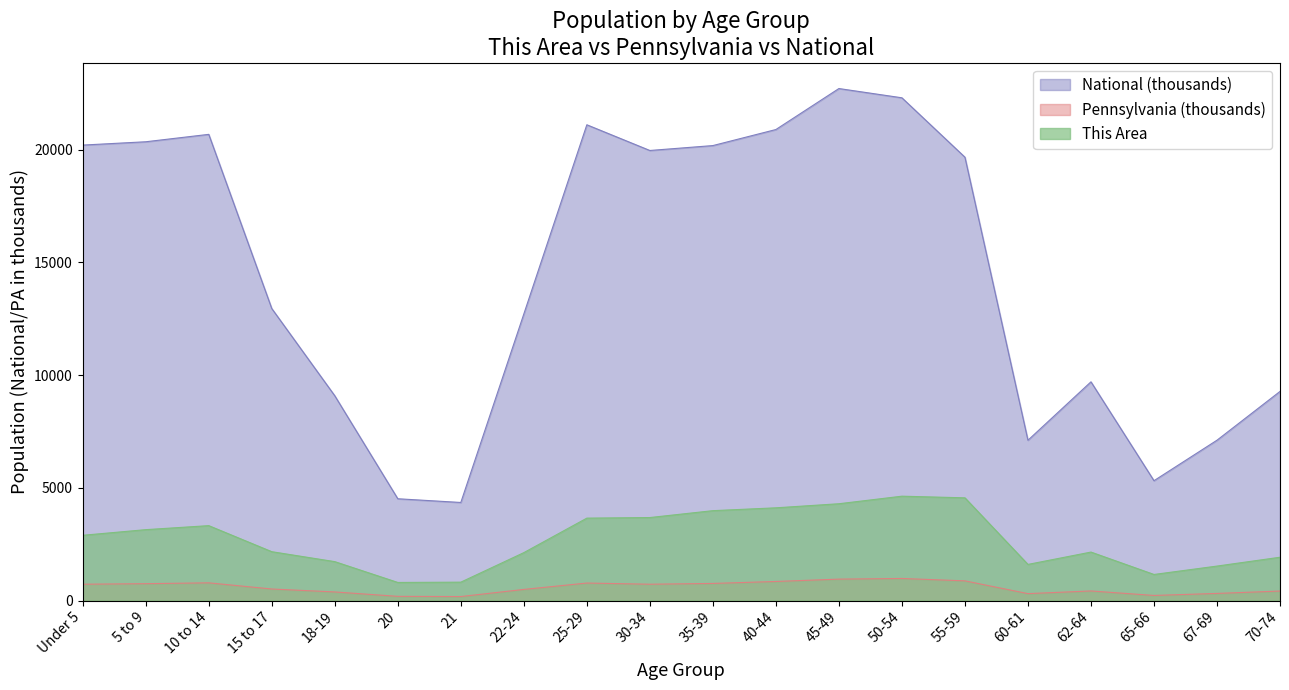

Reading left to right, list all the values displayed in this chart.

This Area: Under 5=2899.0	5 to 9=3149.0	10 to 14=3327.0	15 to 17=2172.0	18-19=1731.0	20=808.0	21=821.0	22-24=2130.0	25-29=3660.0	30-34=3686.0	35-39=3991.0	40-44=4117.0	45-49=4298.0	50-54=4633.0	55-59=4560.0	60-61=1608.0	62-64=2155.0	65-66=1162.0	67-69=1534.0	70-74=1926.0
Pennsylvania: Under 5=729.5	5 to 9=753.6	10 to 14=791.2	15 to 17=517.8	18-19=387.2	20=191.9	21=183.3	22-24=498.9	25-29=781.5	30-34=729.6	35-39=764.3	40-44=851.4	45-49=955.8	50-54=984.6	55-59=879.0	60-61=312.6	62-64=430.7	65-66=231.6	67-69=321.4	70-74=426.5
National: Under 5=20201.4	5 to 9=20348.7	10 to 14=20677.2	15 to 17=12954.3	18-19=9086.1	20=4519.1	21=4354.3	22-24=12712.6	25-29=21101.8	30-34=19962.1	35-39=20179.6	40-44=20891.0	45-49=22708.6	50-54=22298.1	55-59=19664.8	60-61=7113.7	62-64=9704.2	65-66=5319.9	67-69=7115.4	70-74=9278.2